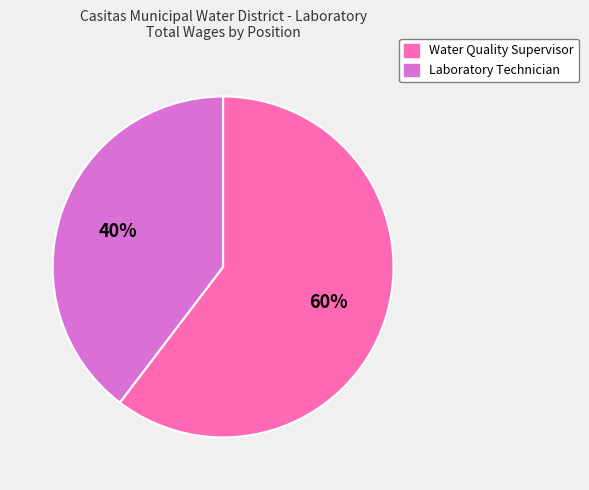

Is there any slice that represents more than half of the pie?

Yes